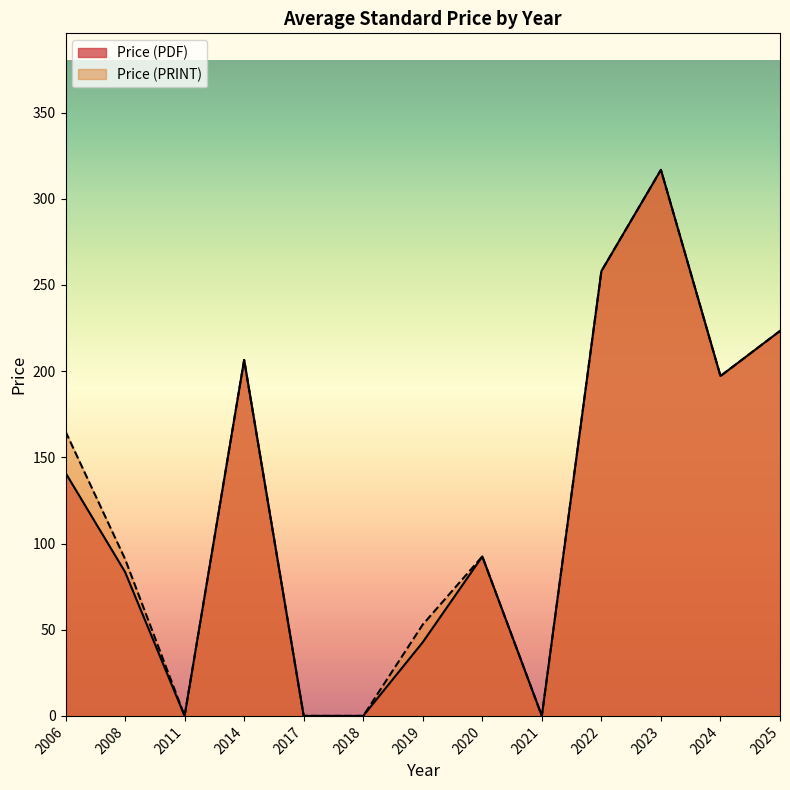

At which category is the sum across all series the highest?

2023